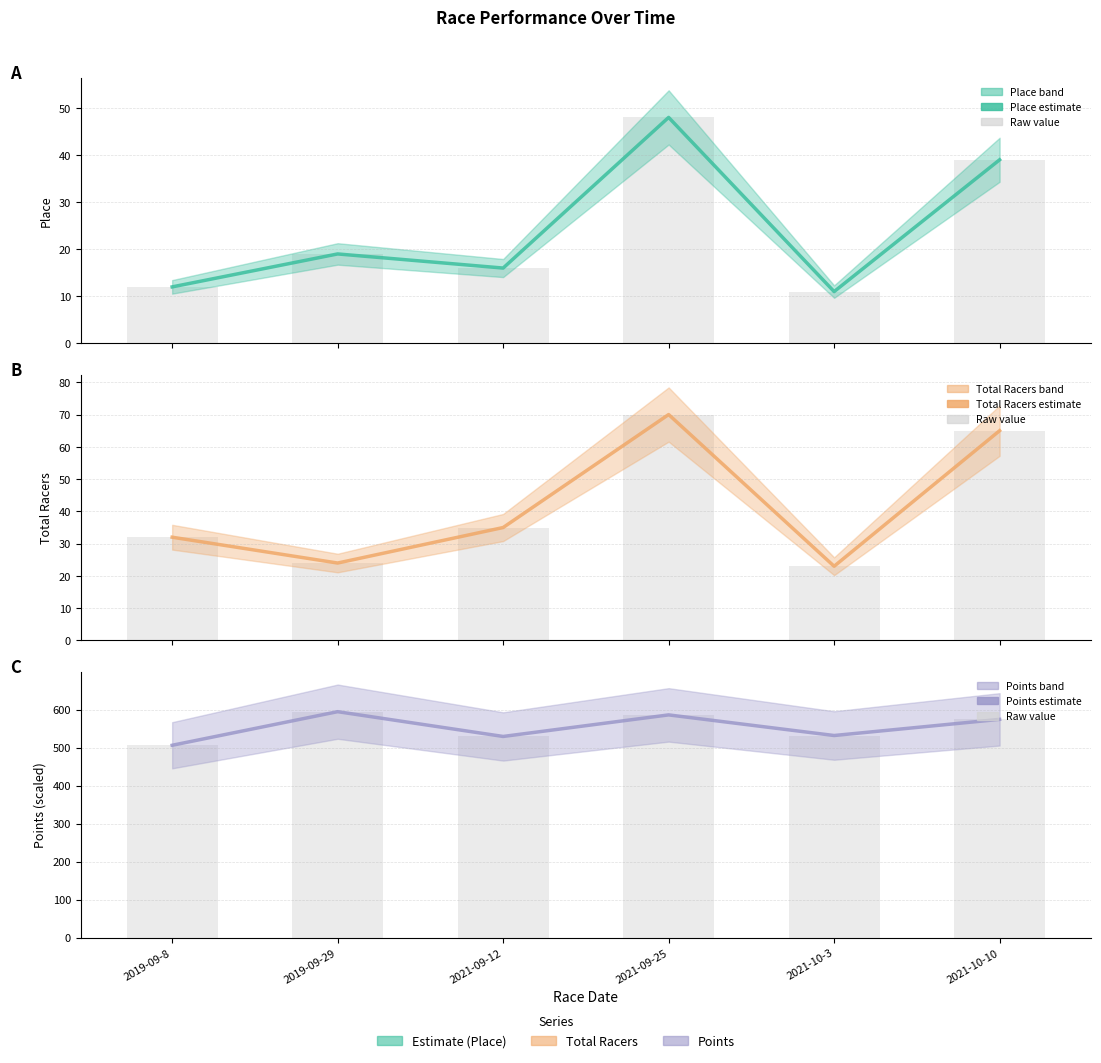

At 2021-10-3, list the series in order from largest to smallest.

Points (estimate), Points (raw), Total Racers (estimate), Total Racers (raw), Place (estimate), Place (raw)